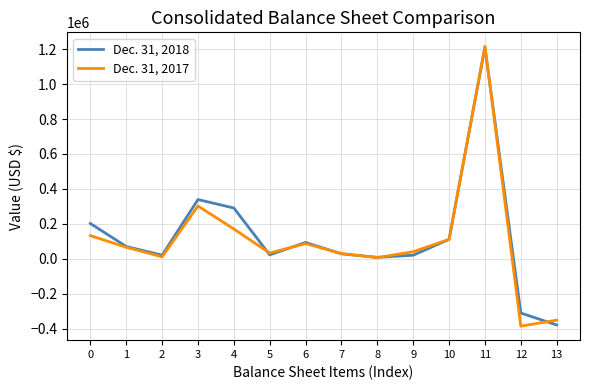

What is the greatest value displayed?

1216173